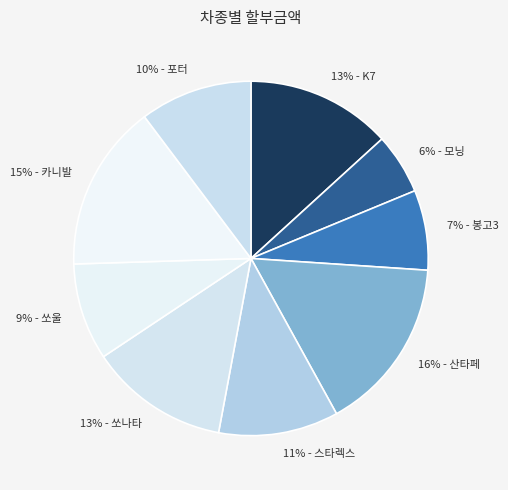

Does any single category account for the majority?

No